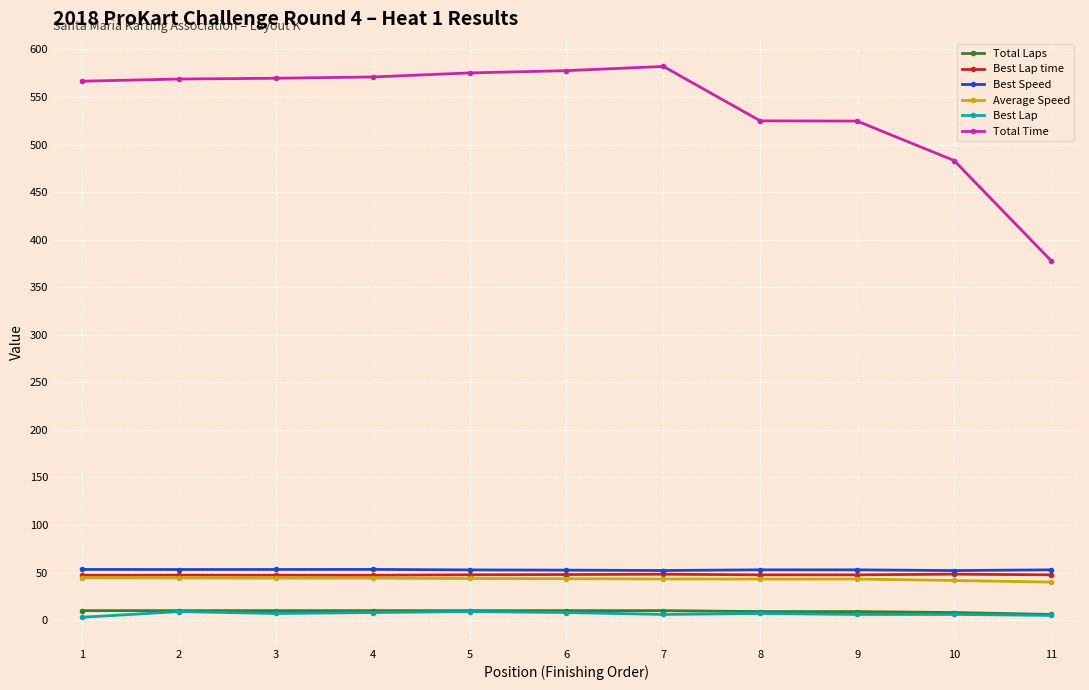

What value does the Total Time series have at 8?

525.0